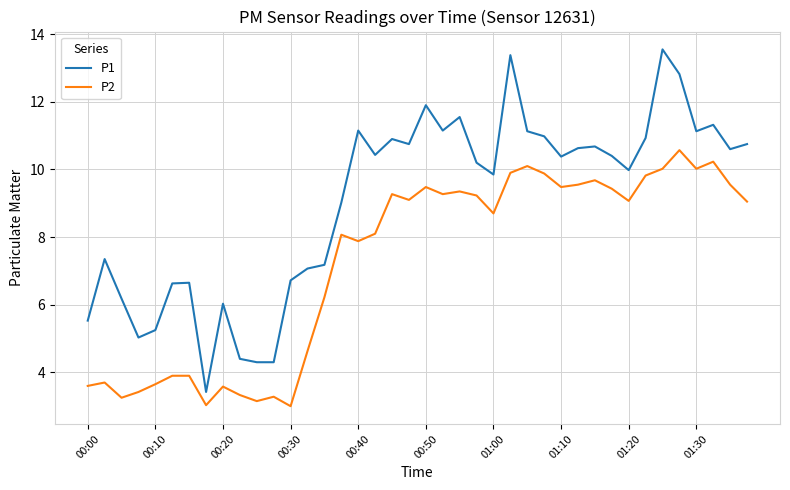

Does the chart have visible grid lines?

Yes